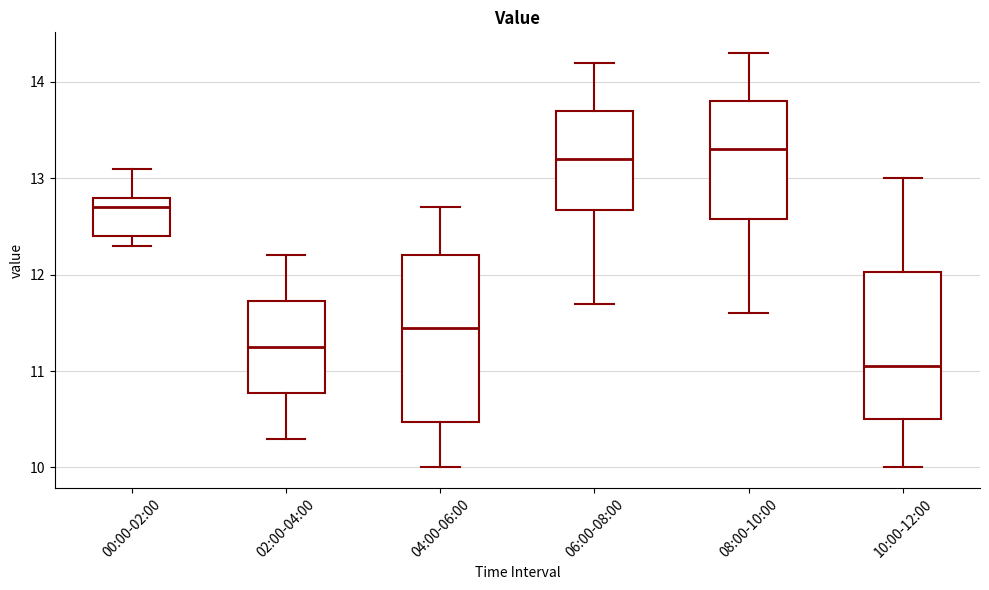

Which box's median line is the highest?

08:00-10:00